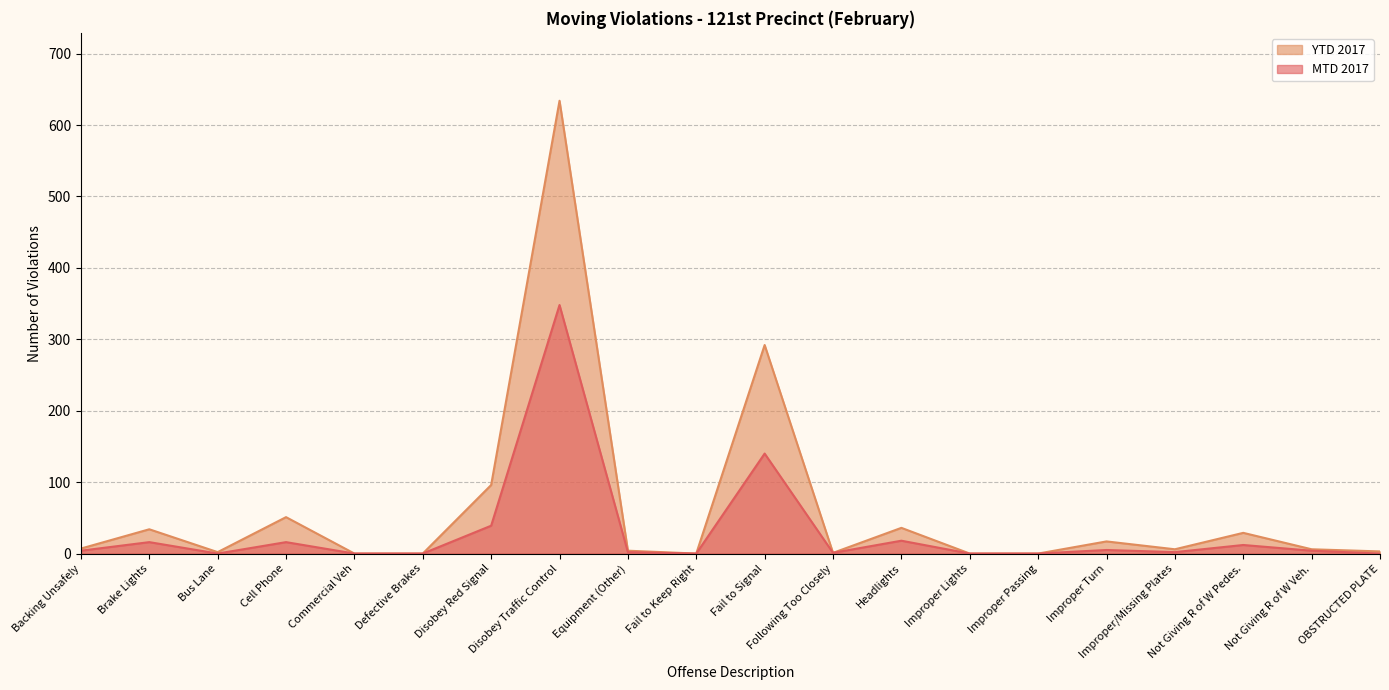

The MTD 2017 series shows -138 at Commercial Veh. True or false?

False